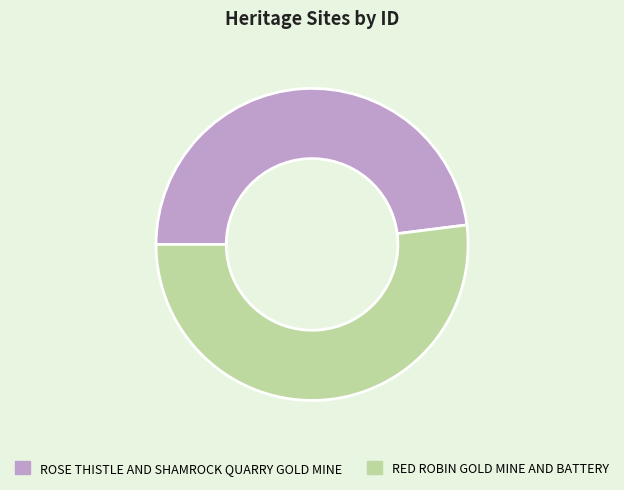

Which slice is the smallest?

ROSE THISTLE AND SHAMROCK QUARRY GOLD MINE